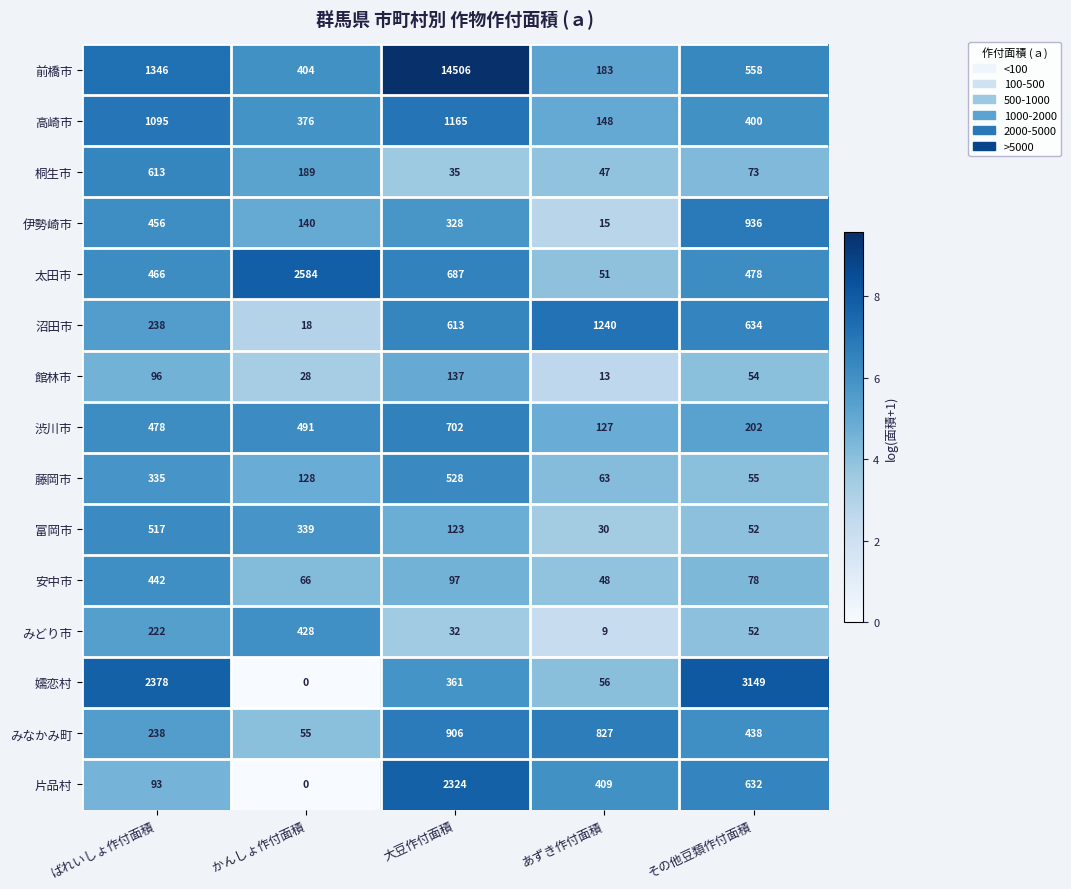

What is the total value across all series at 大豆作付面積?

22544